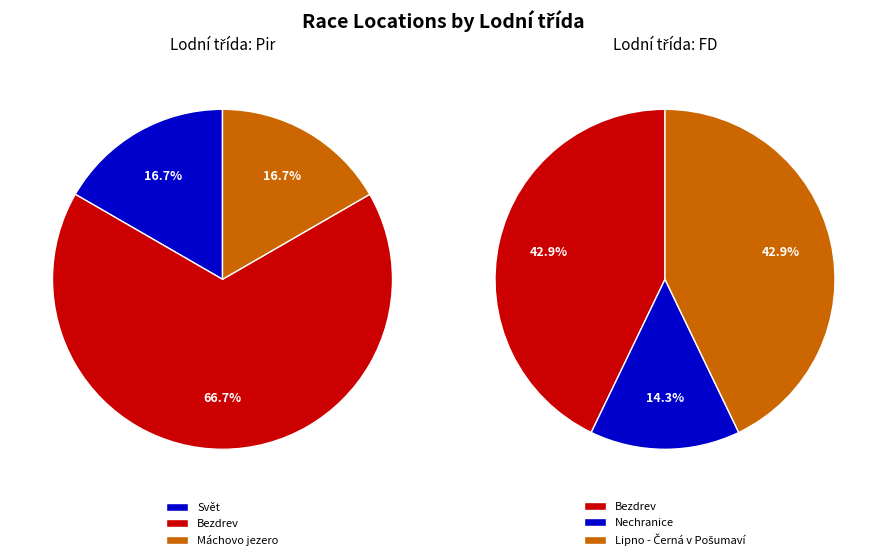

True or false: Nechranice accounts for 8% of the total.

True